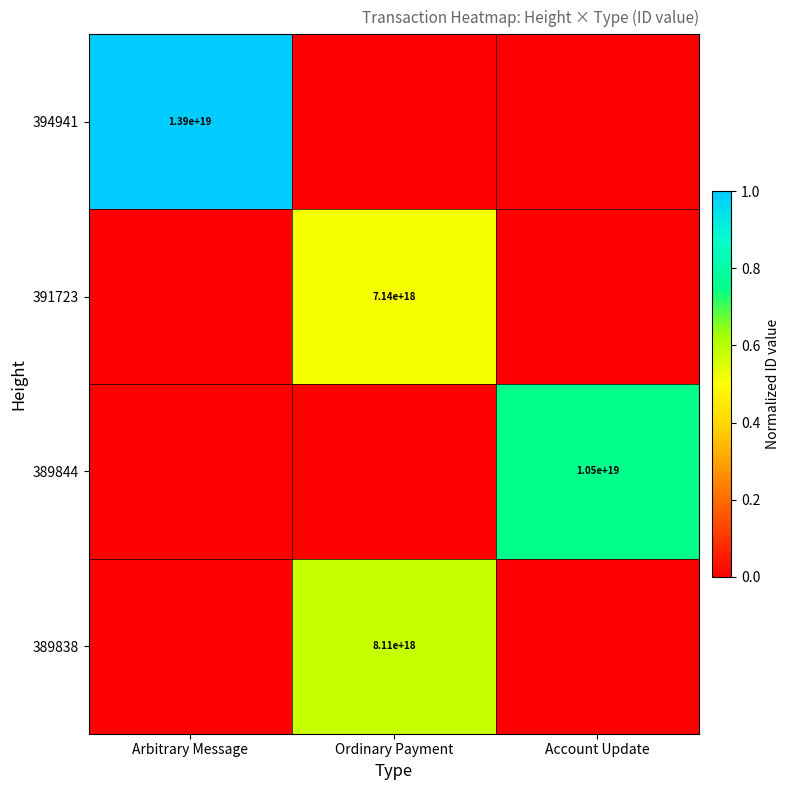

The value of 389844 at Account Update is 15617702367206434816. True or false?

False